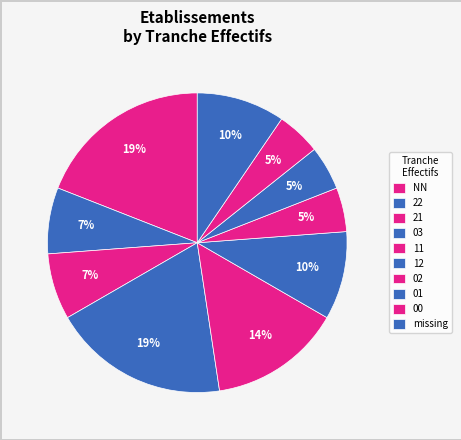

How many segments does this pie chart have?

10